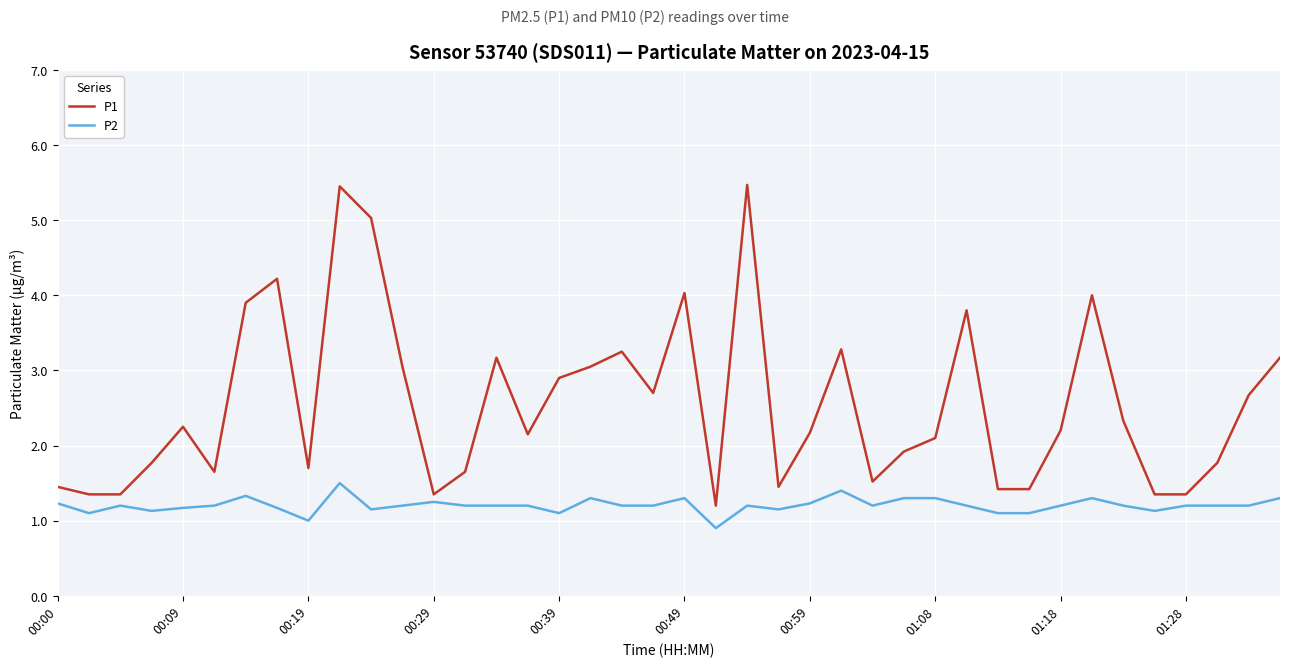

Which series has the widest spread of values?

P1